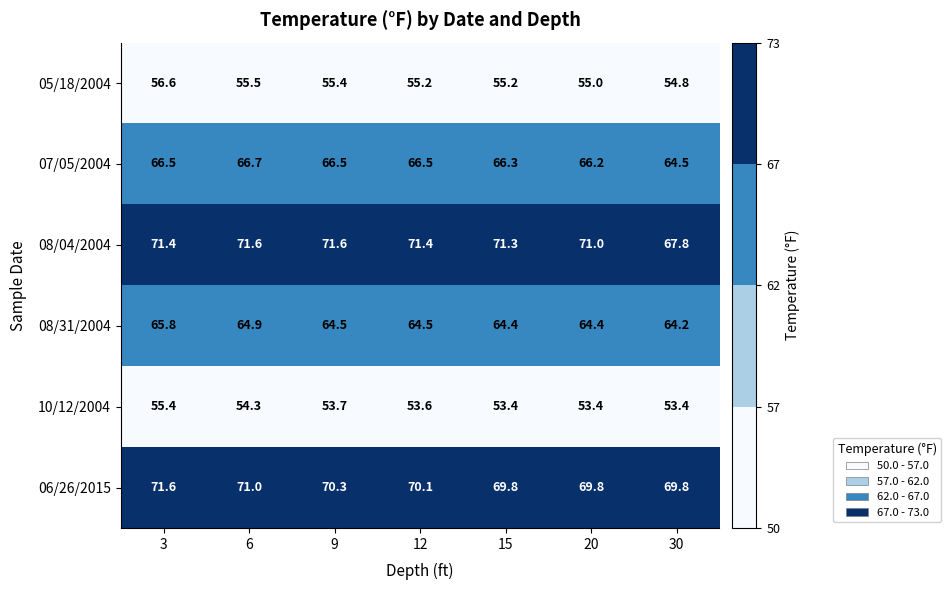

What is the difference between the highest and lowest values at 15?

17.9